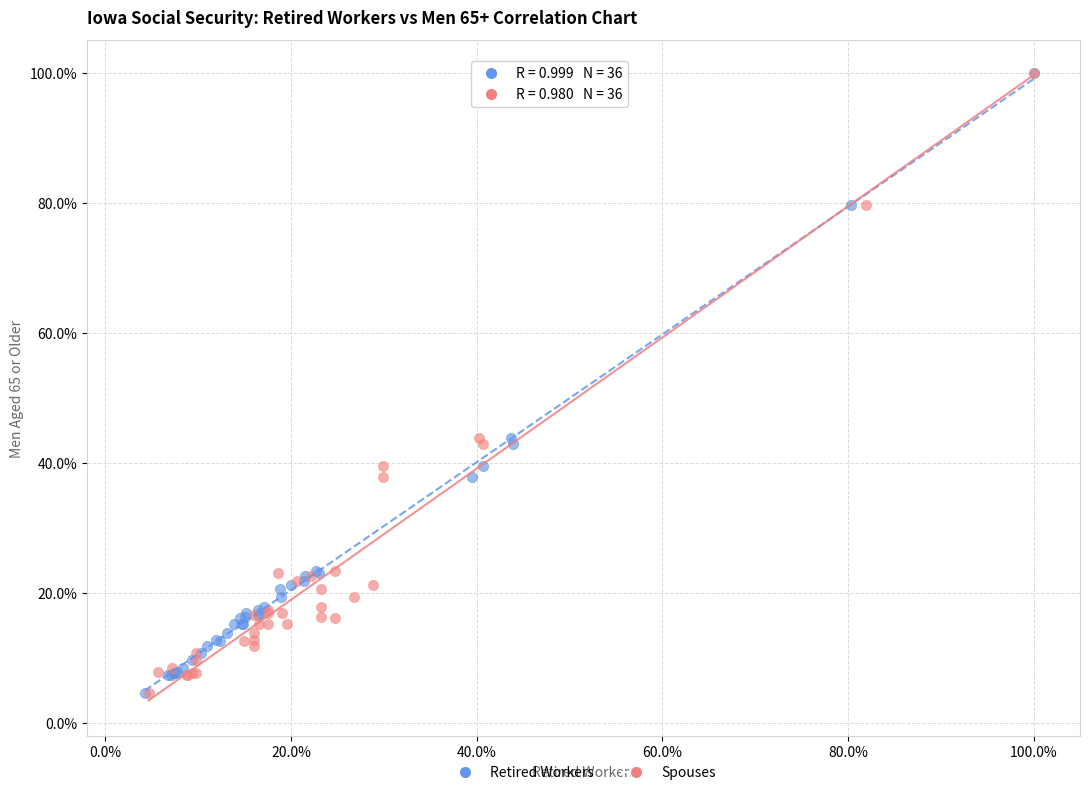

What are all the series names shown in the legend?

Retired Workers, Spouses